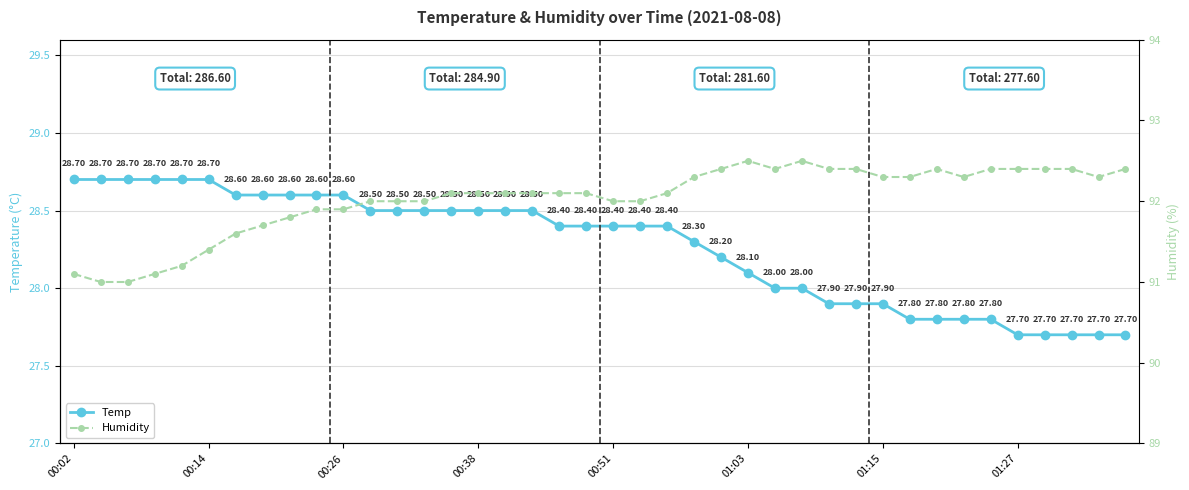

Reading left to right, transcribe all the data shown in this chart.

Temp: 28.7	28.7	28.7	28.7	28.7	28.7	28.6	28.6	28.6	28.6	28.6	28.5	28.5	28.5	28.5	28.5	28.5	28.5	28.4	28.4	28.4	28.4	28.4	28.3	28.2	28.1	28.0	28.0	27.9	27.9	27.9	27.8	27.8	27.8	27.8	27.7	27.7	27.7	27.7	27.7
Humidity: 91.1	91.0	91.0	91.1	91.2	91.4	91.6	91.7	91.8	91.9	91.9	92.0	92.0	92.0	92.1	92.1	92.1	92.1	92.1	92.1	92.0	92.0	92.1	92.3	92.4	92.5	92.4	92.5	92.4	92.4	92.3	92.3	92.4	92.3	92.4	92.4	92.4	92.4	92.3	92.4